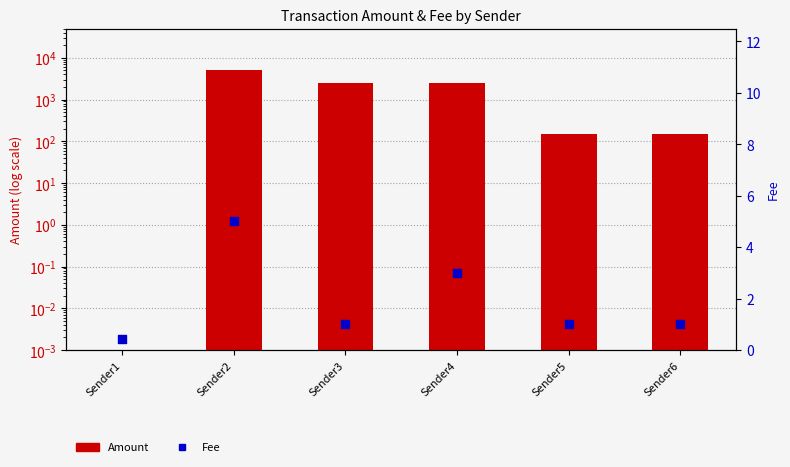

Which series reaches the minimum Y coordinate?

Amount